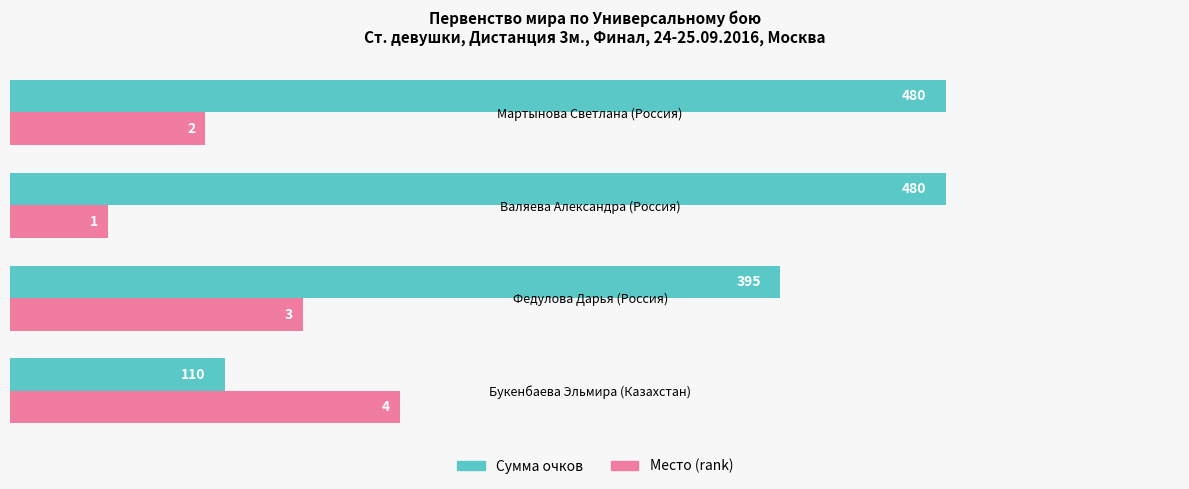

What is the total value across all series at Букенбаева Эльмира (Казахстан)?

310